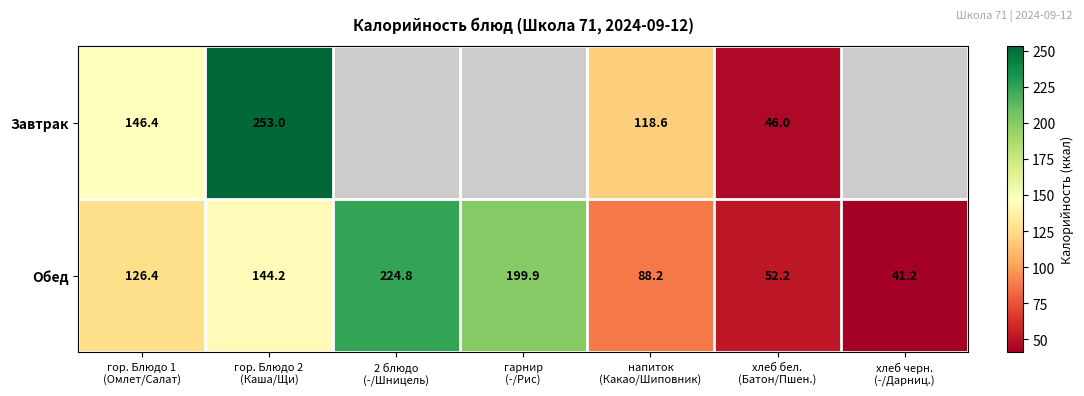

What is the average value of the Обед series?

125.3